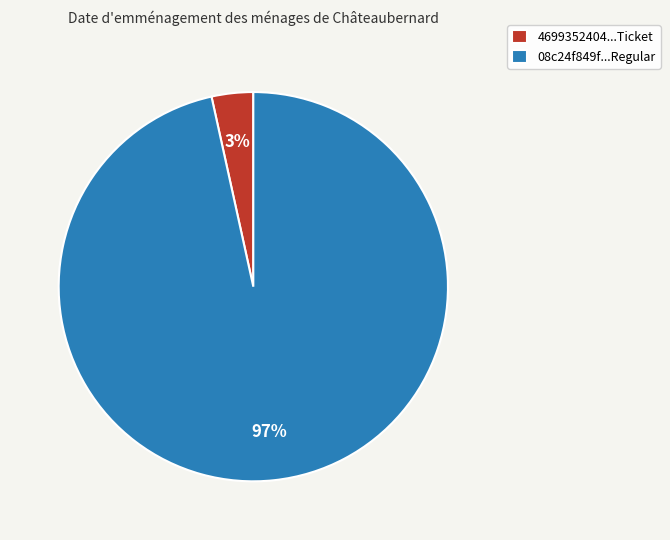

Which category has the biggest portion of the pie?

08c24f849f...Regular